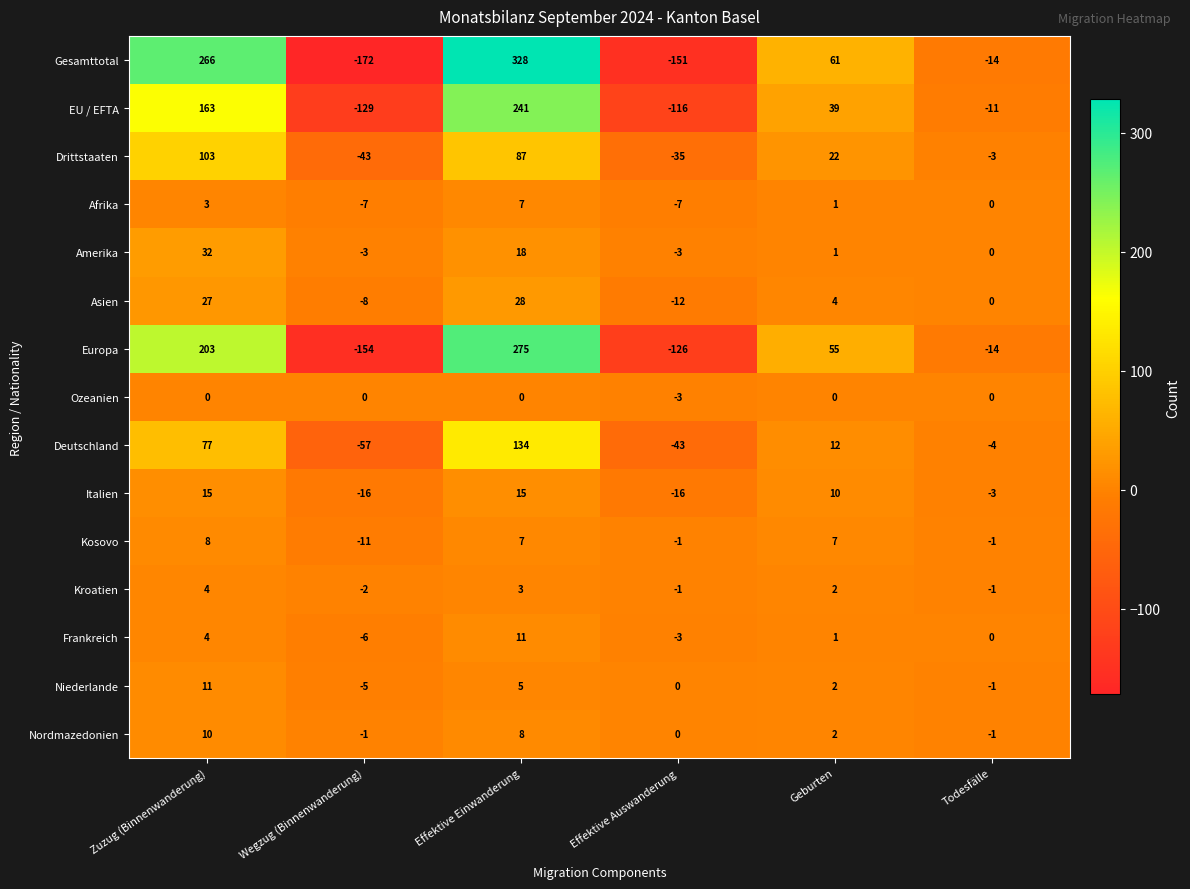

How many Afrika values are between -7 and 3?

5